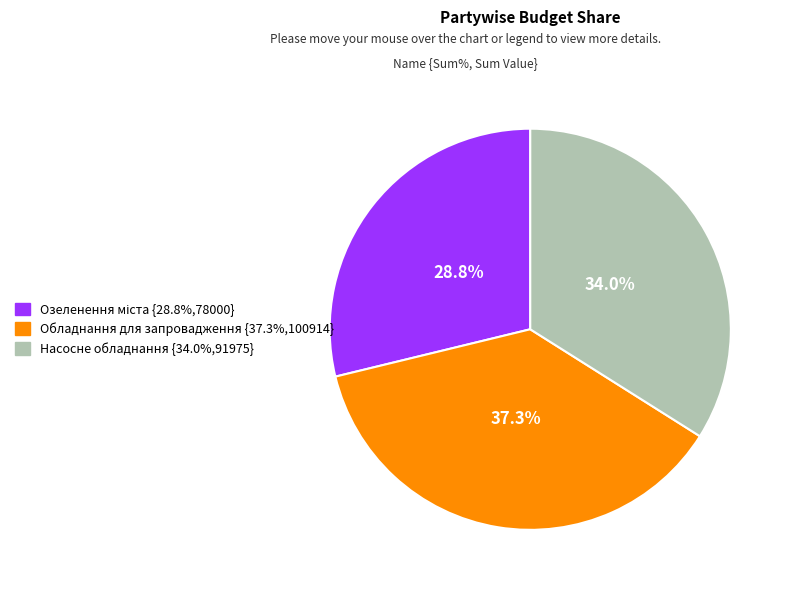

Is there any slice that represents more than half of the pie?

No